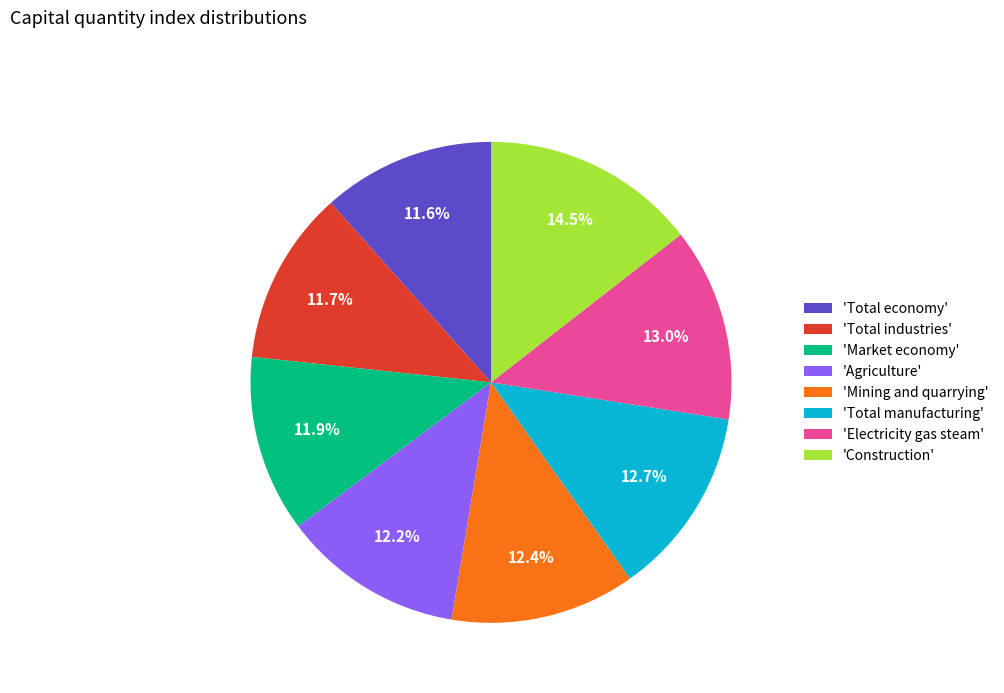

Which category has the biggest portion of the pie?

'Construction'